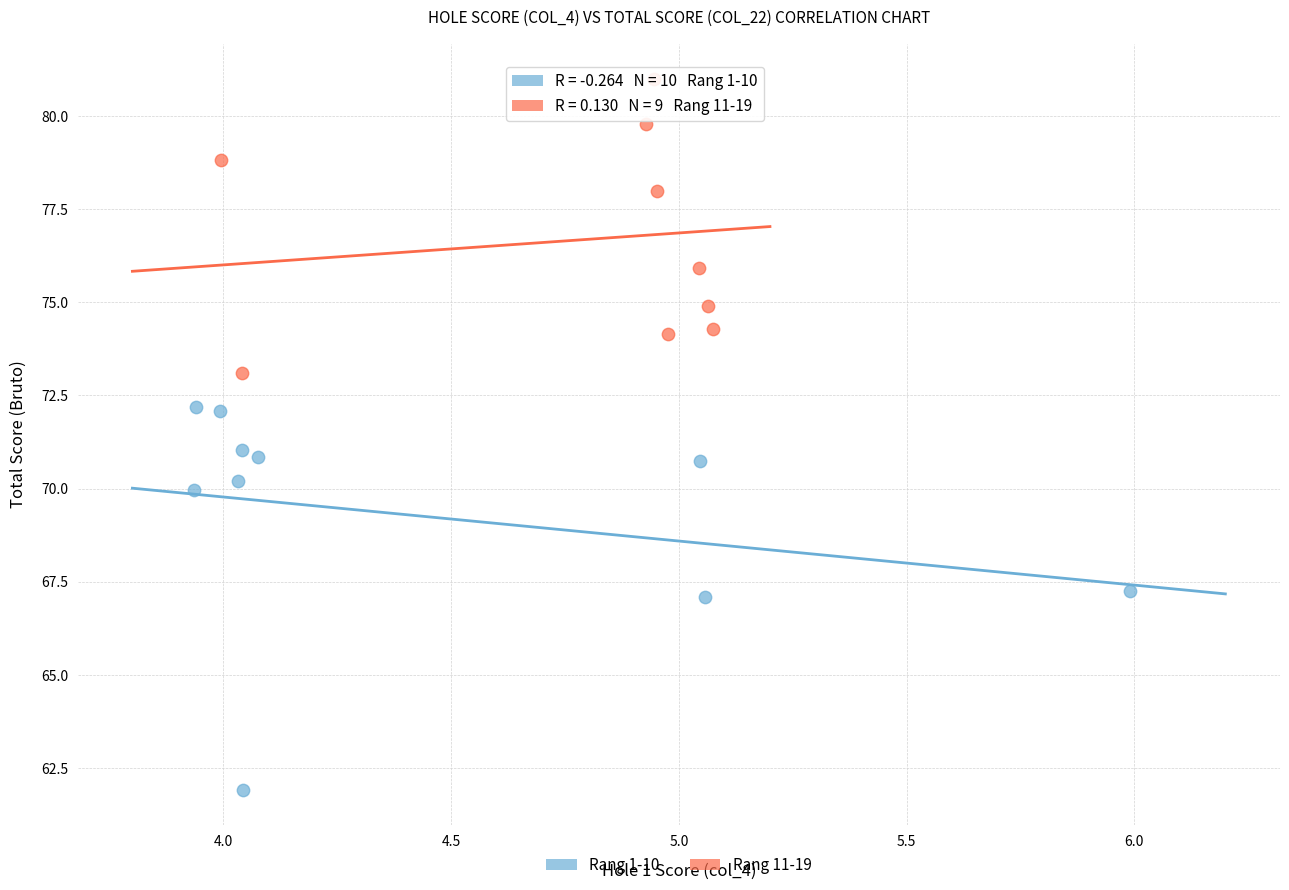

Which series contains the highest Y value?

Rang 11-19